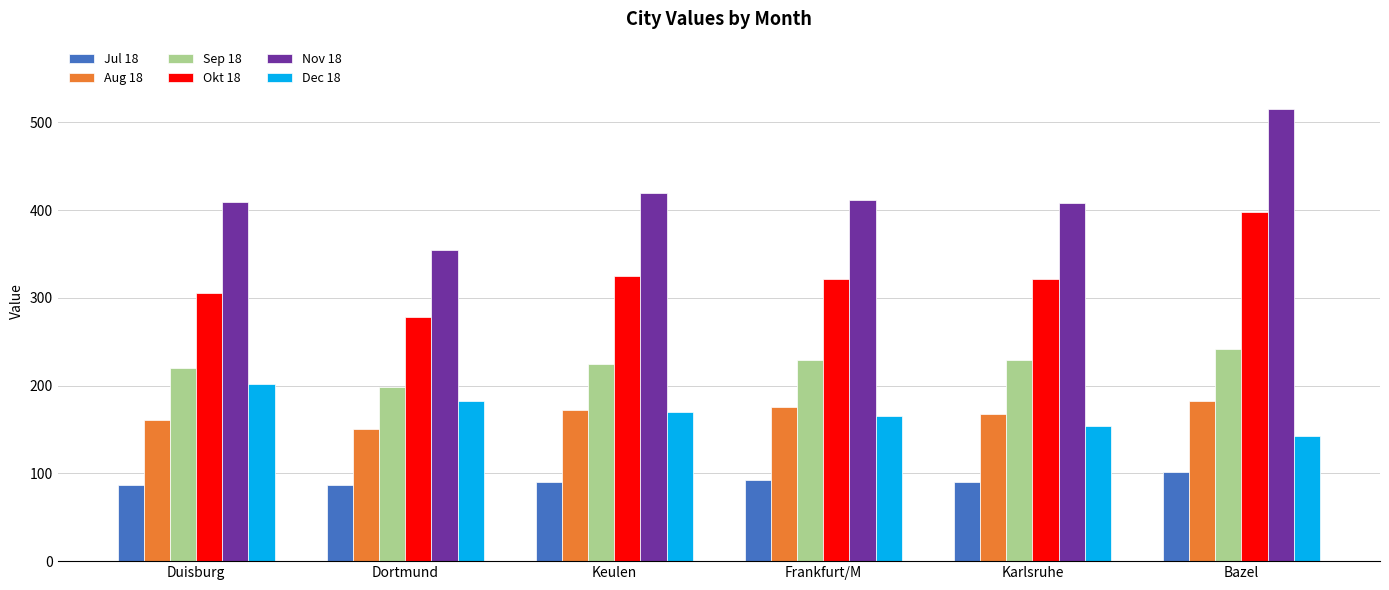

How many values in the Aug 18 series are below 172?

3